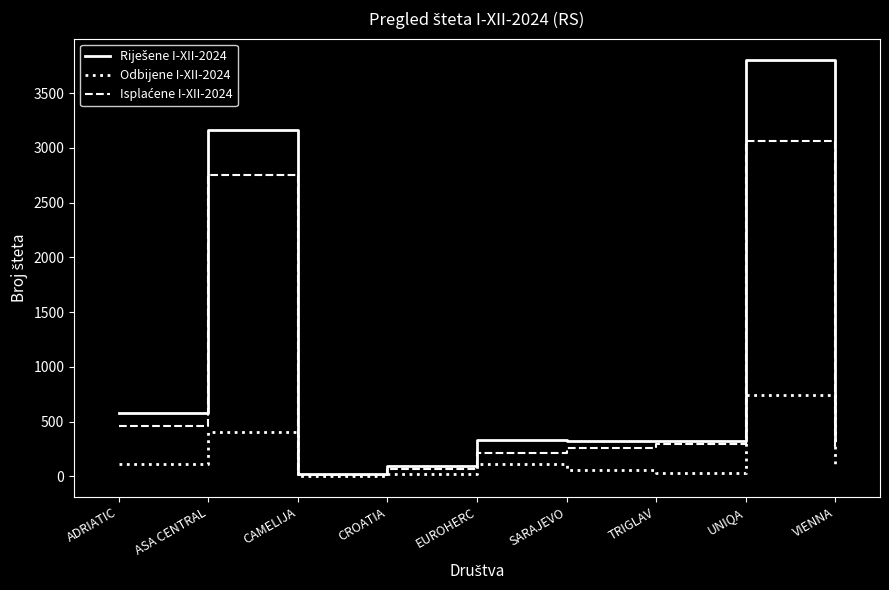

What is the total value across all series at VIENNA?

662